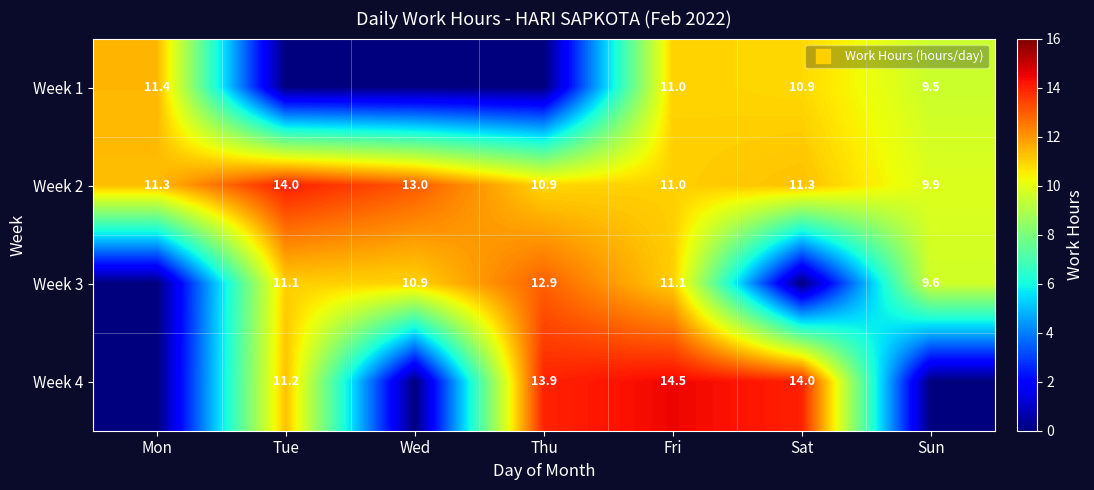

True or false: Week 1 has a value of -6.8 at Wed.

False